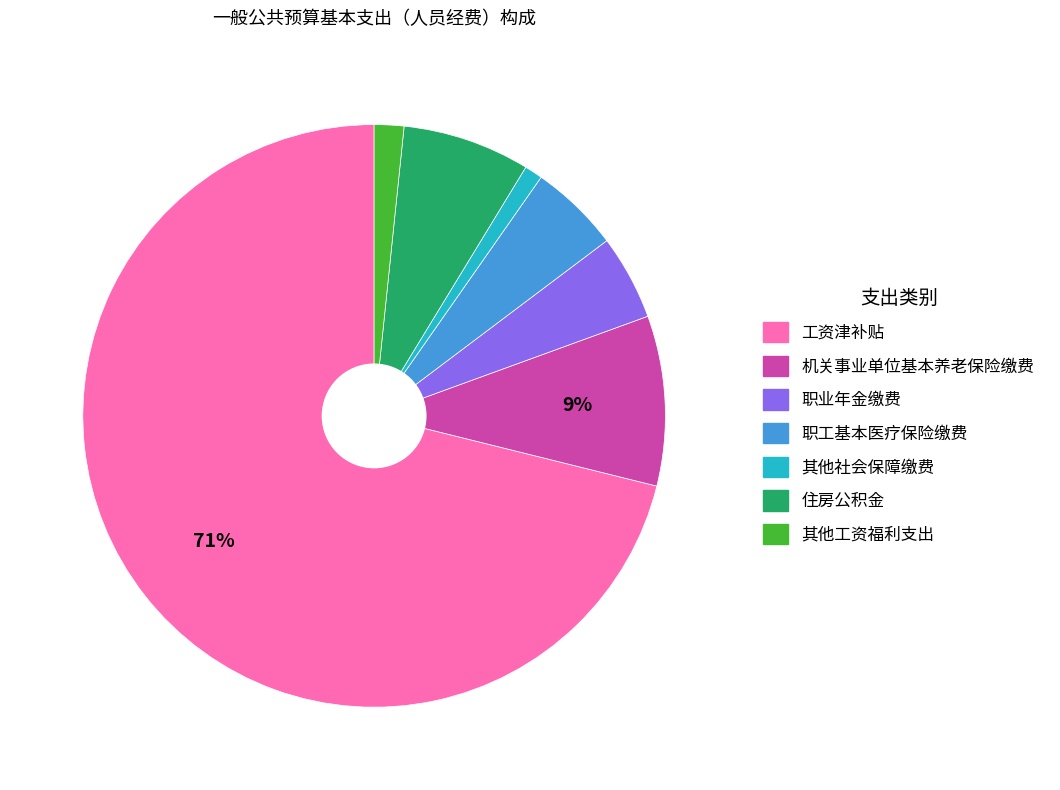

Between 机关事业单位基本养老保险缴费 and 其他工资福利支出, which is larger?

机关事业单位基本养老保险缴费